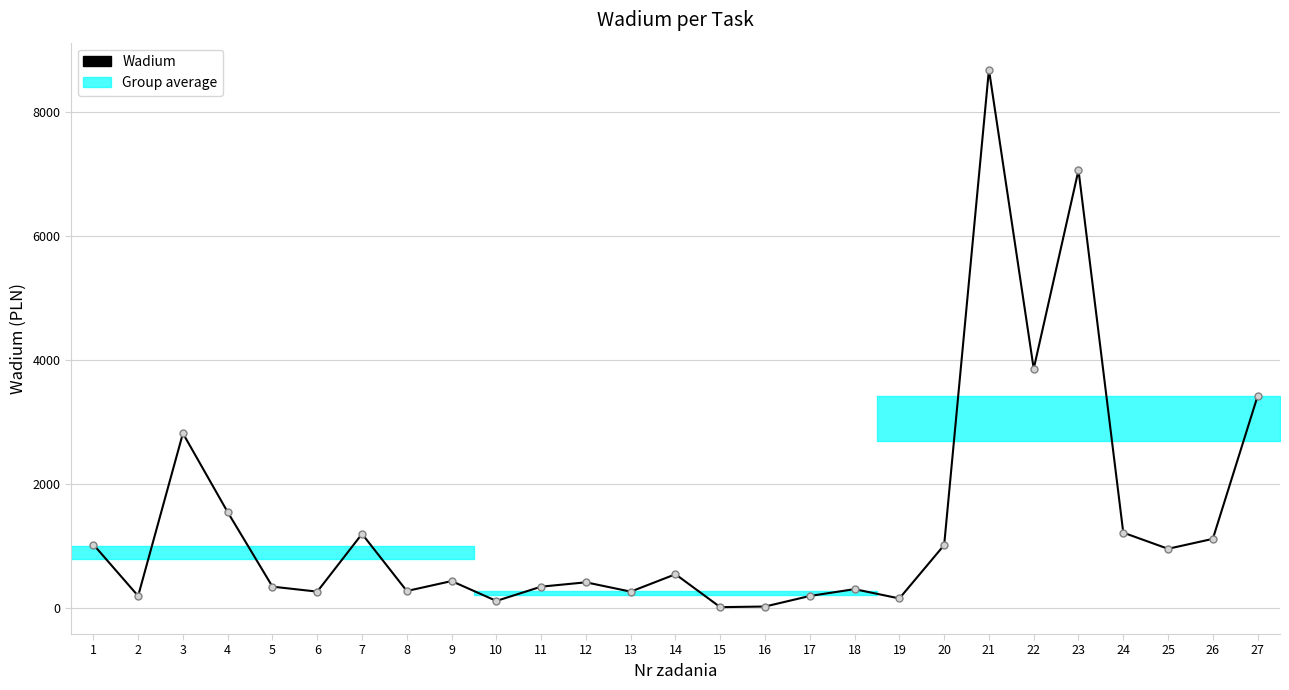

Read the value at 27, to the nearest 100.

3400